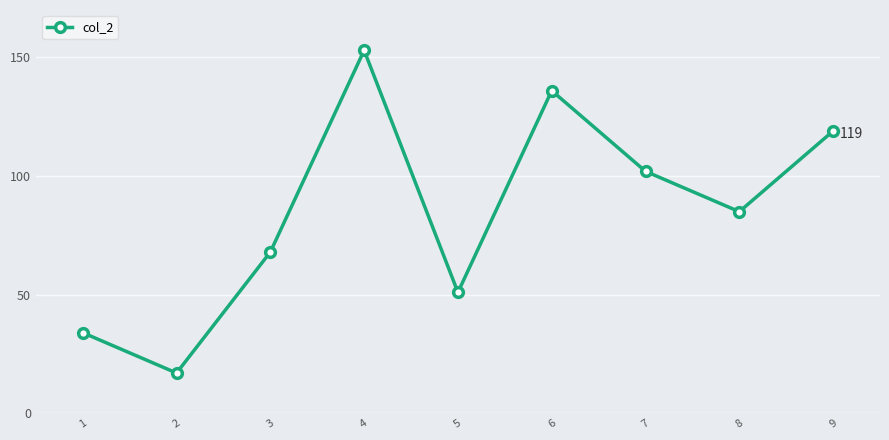

Reading right to left, transcribe all the data shown in this chart.

9=119	8=85	7=102	6=136	5=51	4=153	3=68	2=17	1=34